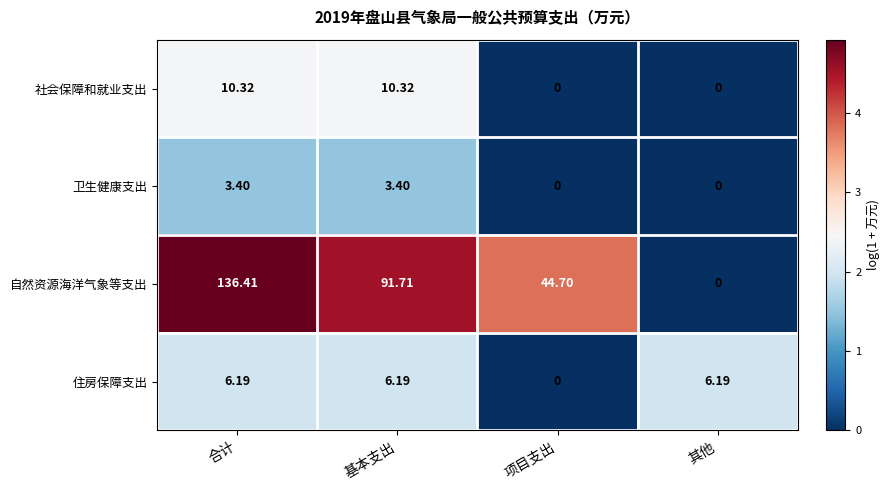

Which category has the highest value across all series?

合计